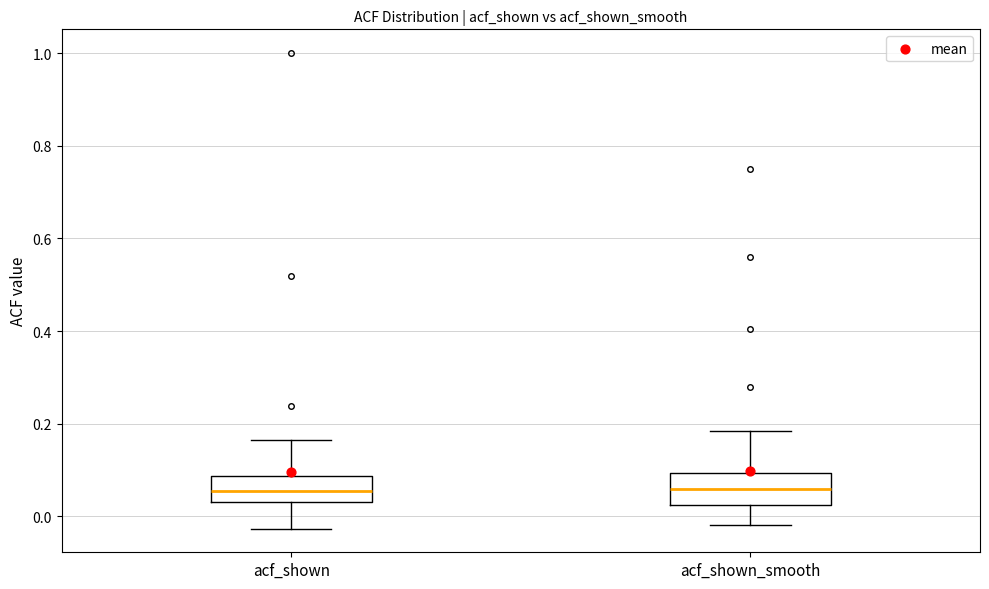

Reading left to right, transcribe this box plot: for each box, give where its median line is, the range the box spans, and where its two whiskers end, as read against the y-axis. The values are not printed on the chart, so give them approximately, as read against the axis.

acf_shown: median 0.06, box 0.04 to 0.08, whiskers -0.02 to 0.16
acf_shown_smooth: median 0.06, box 0.02 to 0.10, whiskers -0.02 to 0.18